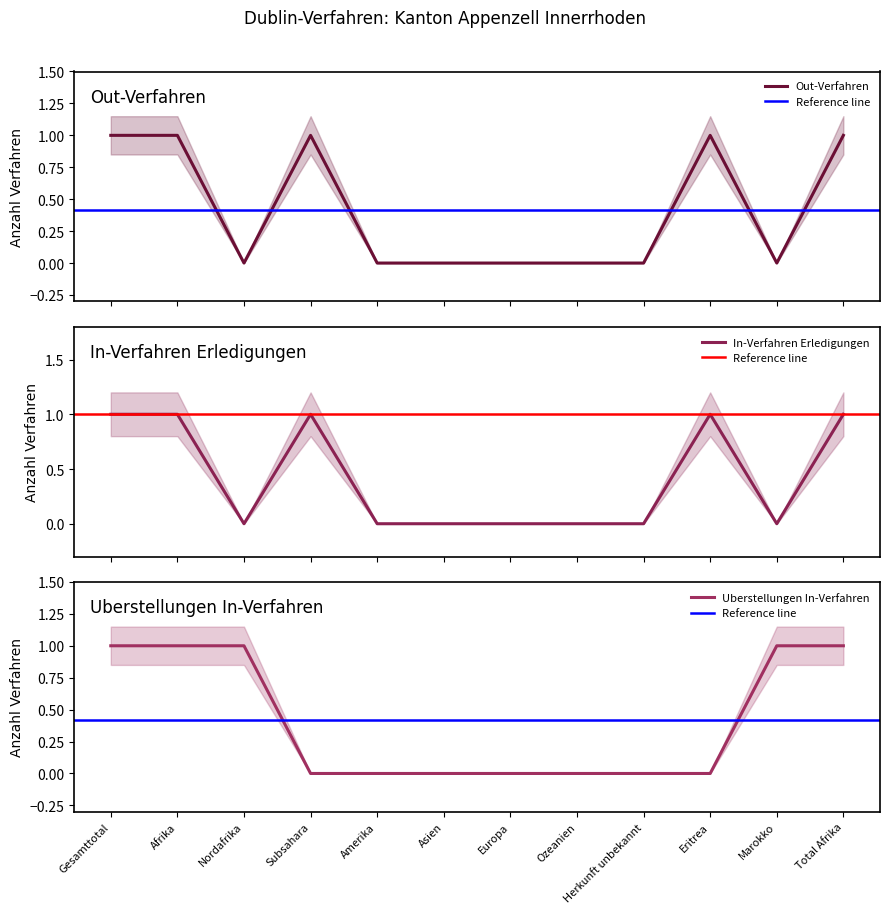

Is it true that Uberstellungen In-Verfahren equals 0 at Herkunft unbekannt?

True